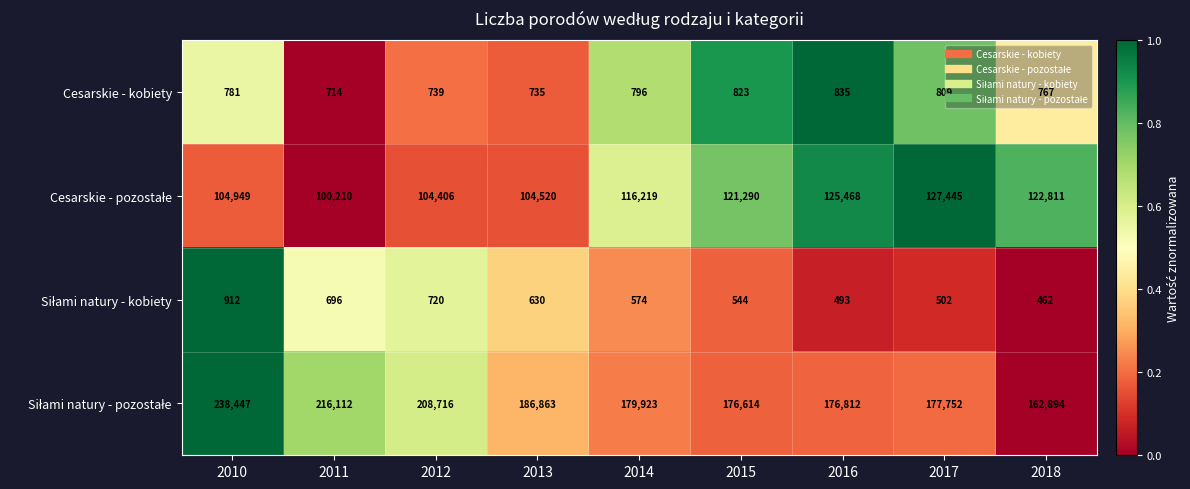

The Cesarskie - kobiety series shows 823 at 2015. True or false?

True